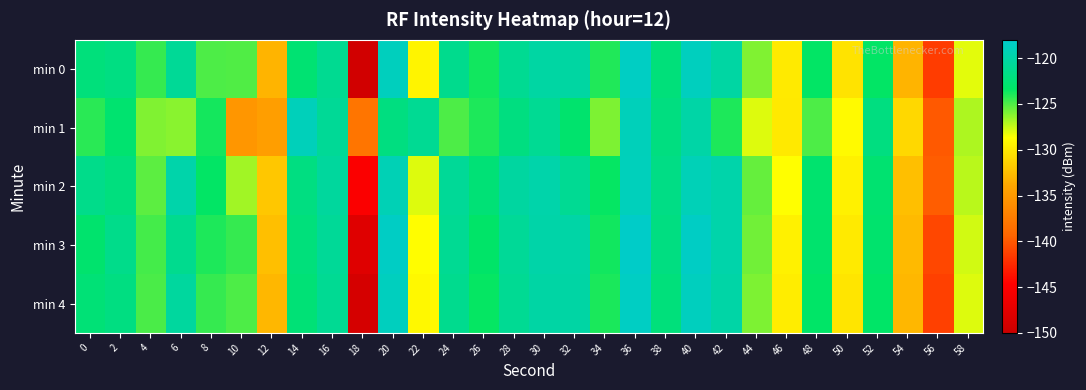

What is the spread (max minus min) of values at 52?

1.4